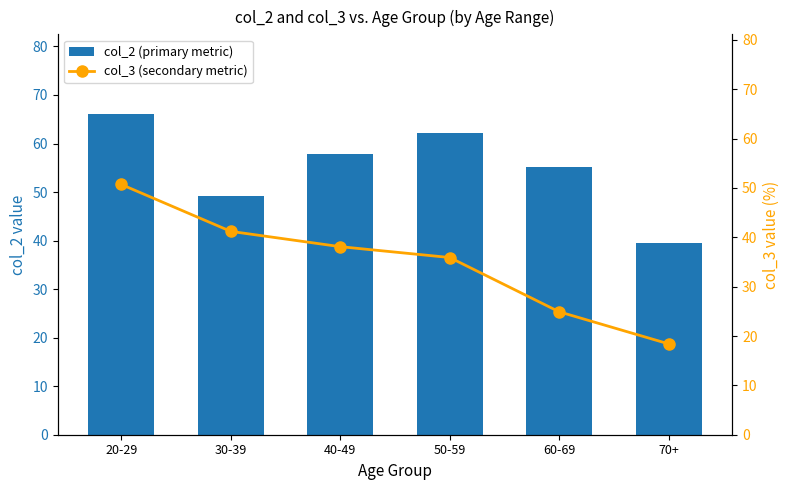

What is the spread (max minus min) of values at 50-59?

26.3